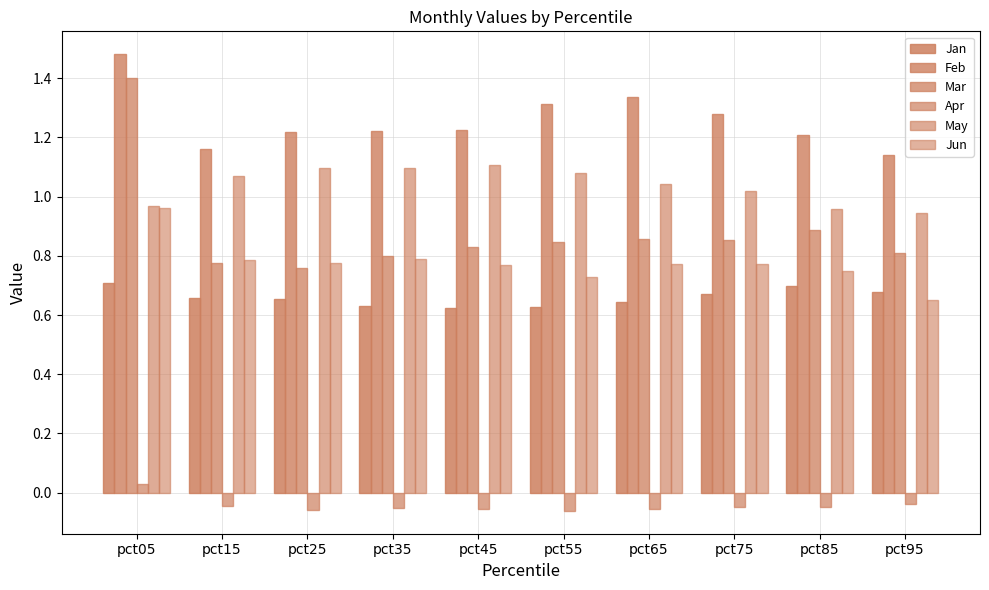

Count the number of data series in this chart.

6